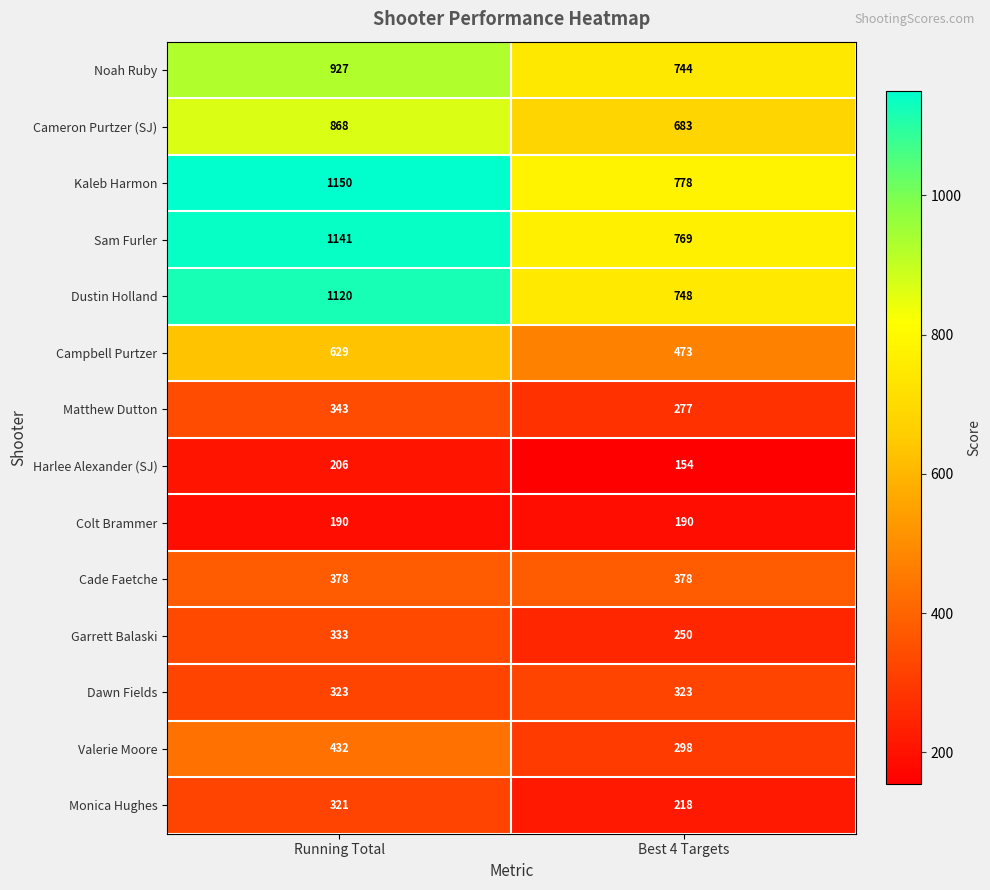

At which category is the sum across all series the highest?

Running Total